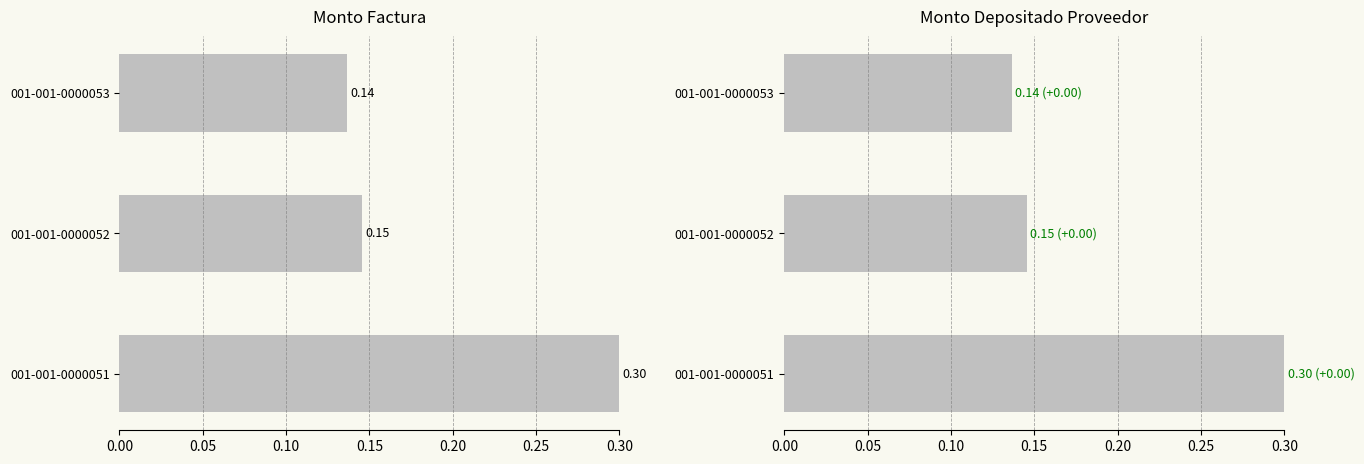

Are the bars horizontal?

Yes